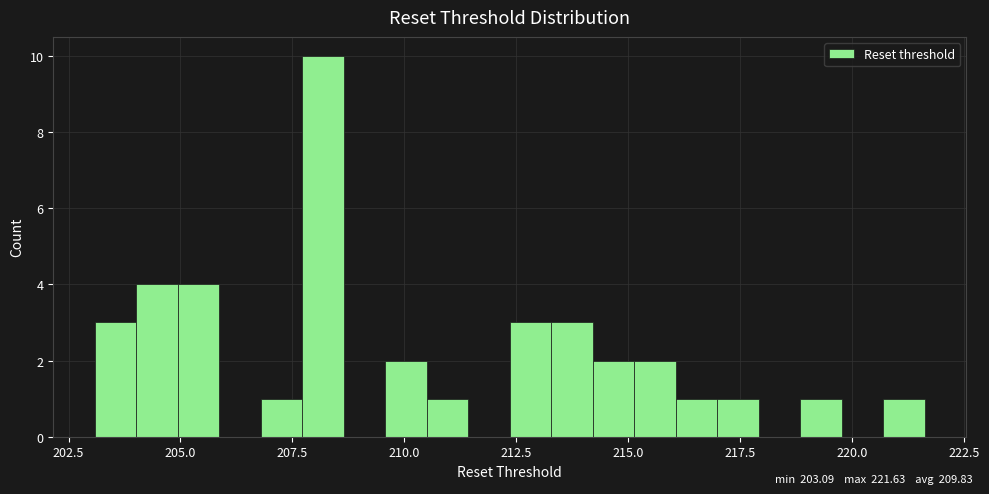

Around what value on the x-axis is the tallest bar? Give the approximate position of its centre, as read against the axis.

208.0